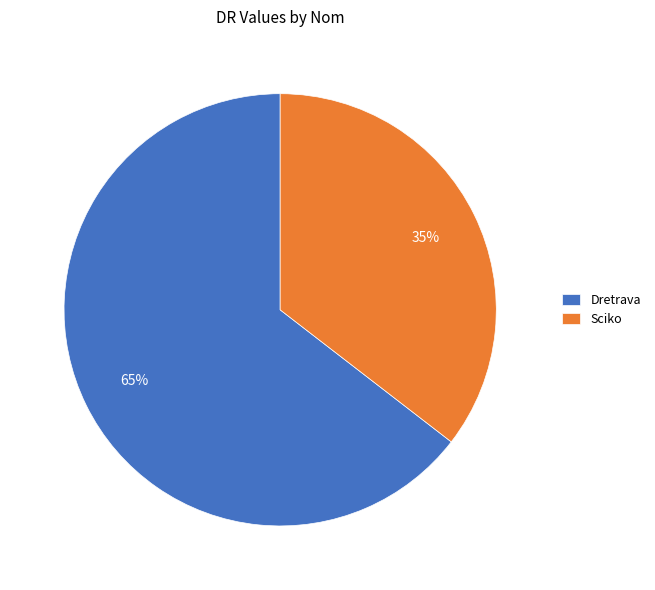

Combined, do Sciko and Dretrava account for over 50%?

Yes